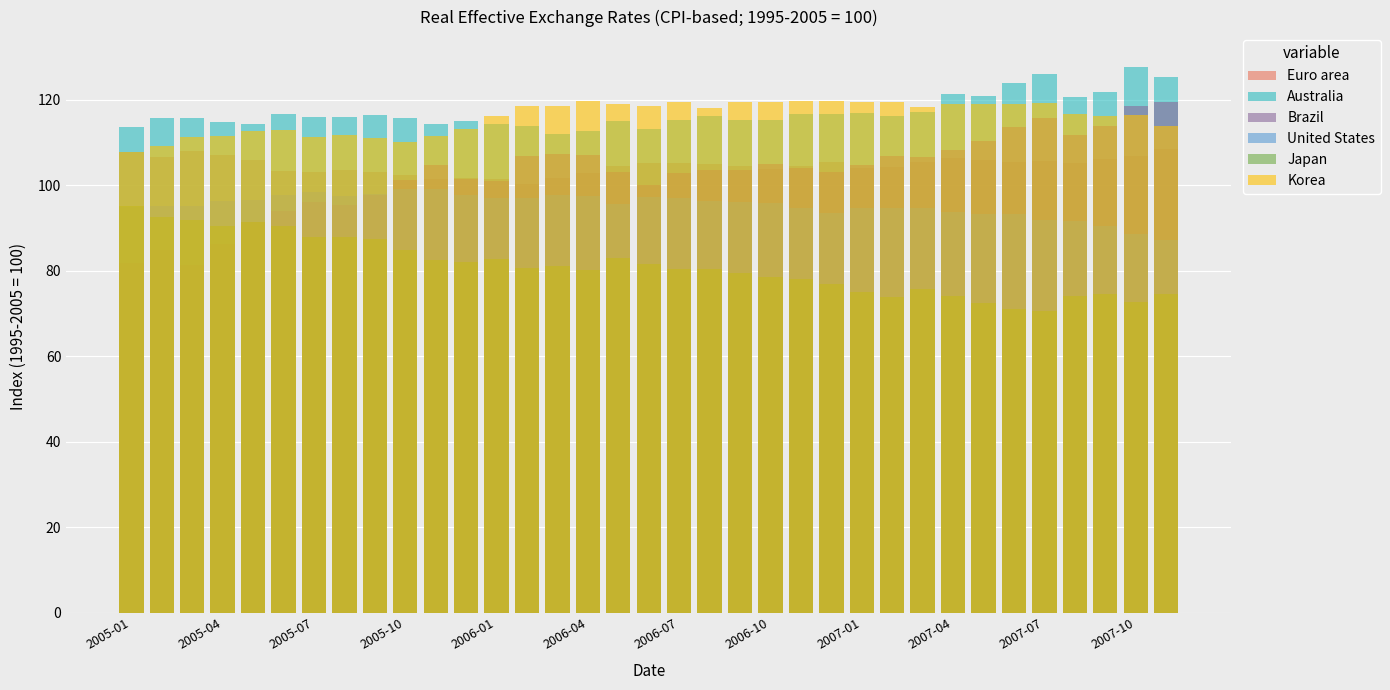

At which label does Euro area first exceed 104?

2005-01